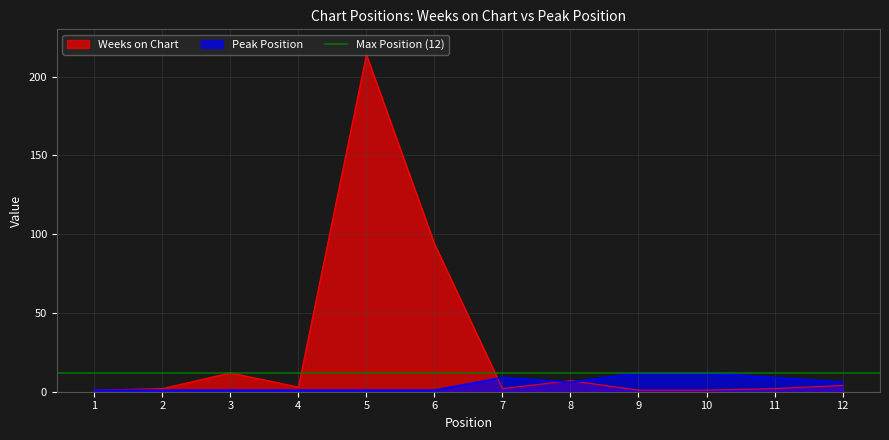

What is the highest value of the Weeks on Chart series?

214